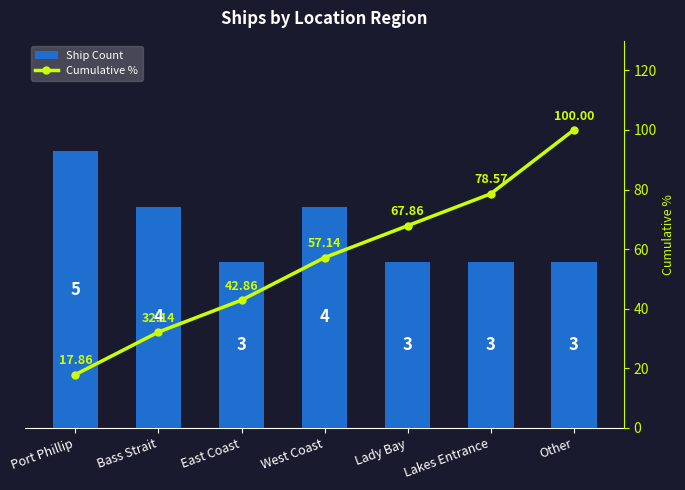

What is the label of the 3rd bar from the left?

East Coast